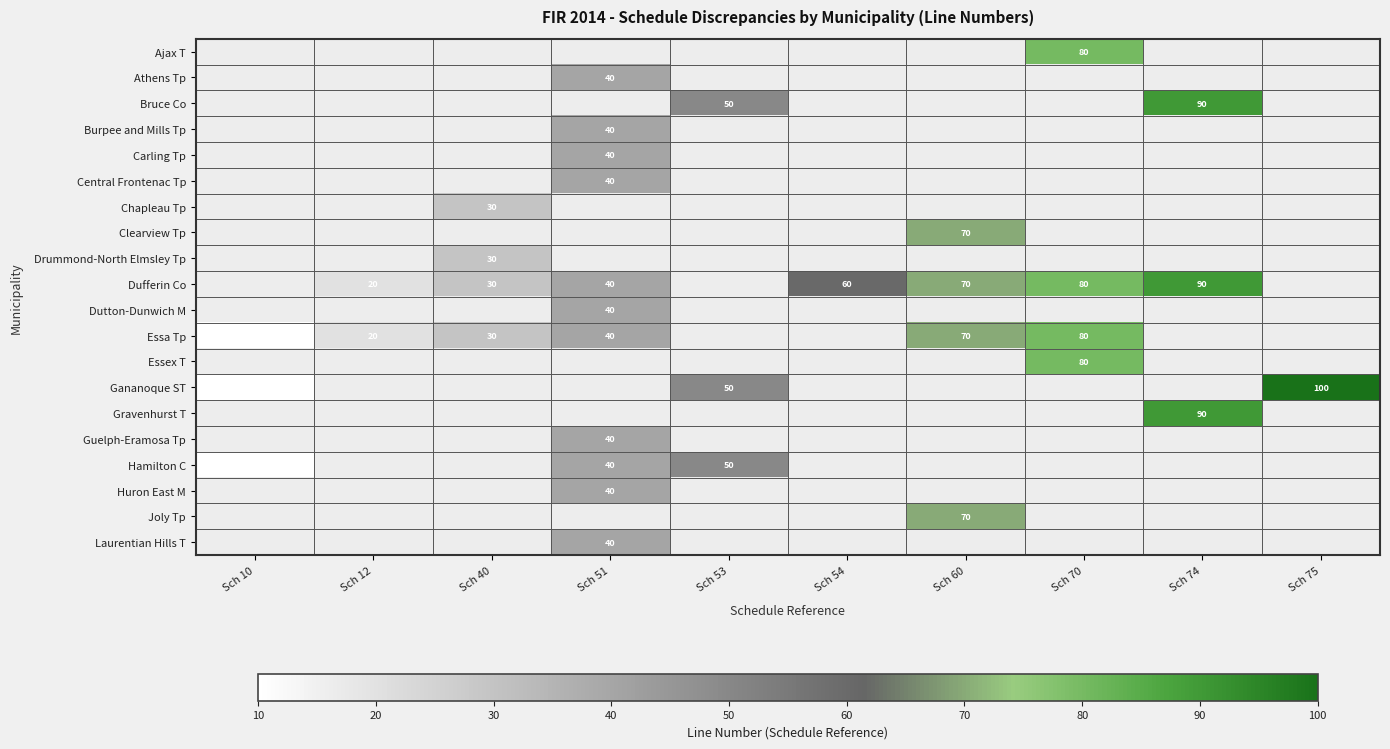

Which series has the widest spread of values?

Gananoque ST